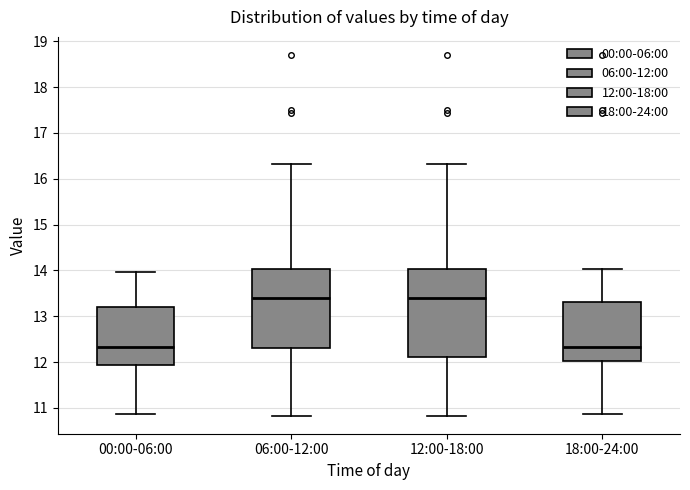

Reading left to right, read every box against the y-axis: the position of its median line, the range the box covers, and the ends of its whiskers. The values are not printed on the chart, so give them approximately, as read against the axis.

00:00-06:00: median 12.3, box 11.9 to 13.2, whiskers 10.9 to 14.0
06:00-12:00: median 13.4, box 12.3 to 14.0, whiskers 10.8 to 16.3
12:00-18:00: median 13.4, box 12.1 to 14.0, whiskers 10.8 to 16.3
18:00-24:00: median 12.3, box 12.0 to 13.3, whiskers 10.9 to 14.0